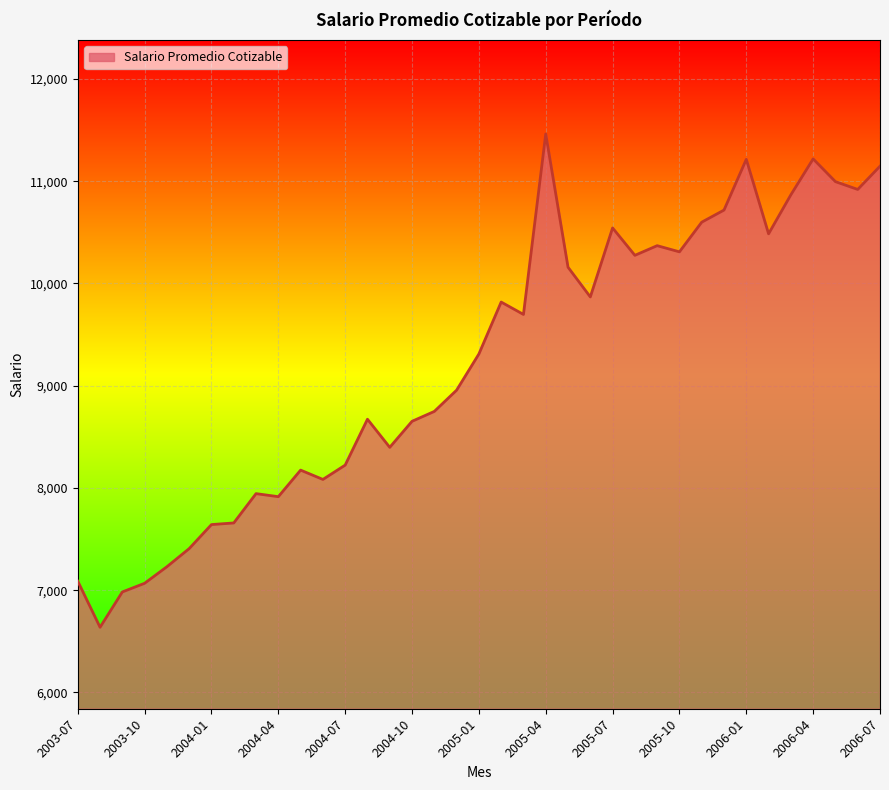

What is the difference between the maximum and minimum values?

4823.6